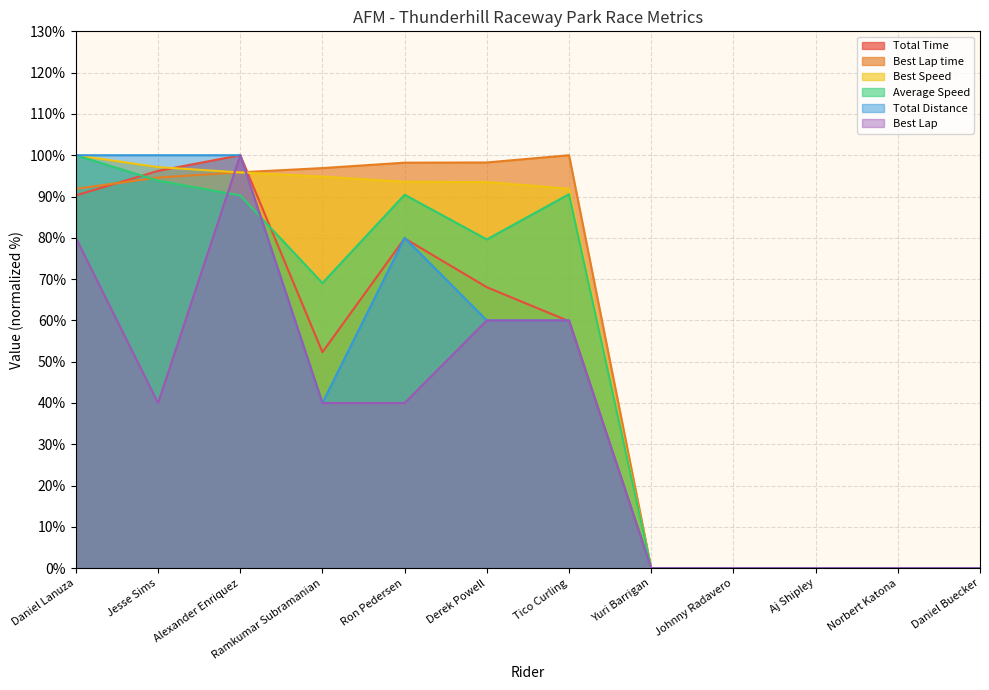

What is the value of the Total Distance point at the 3rd from the left?

100.0